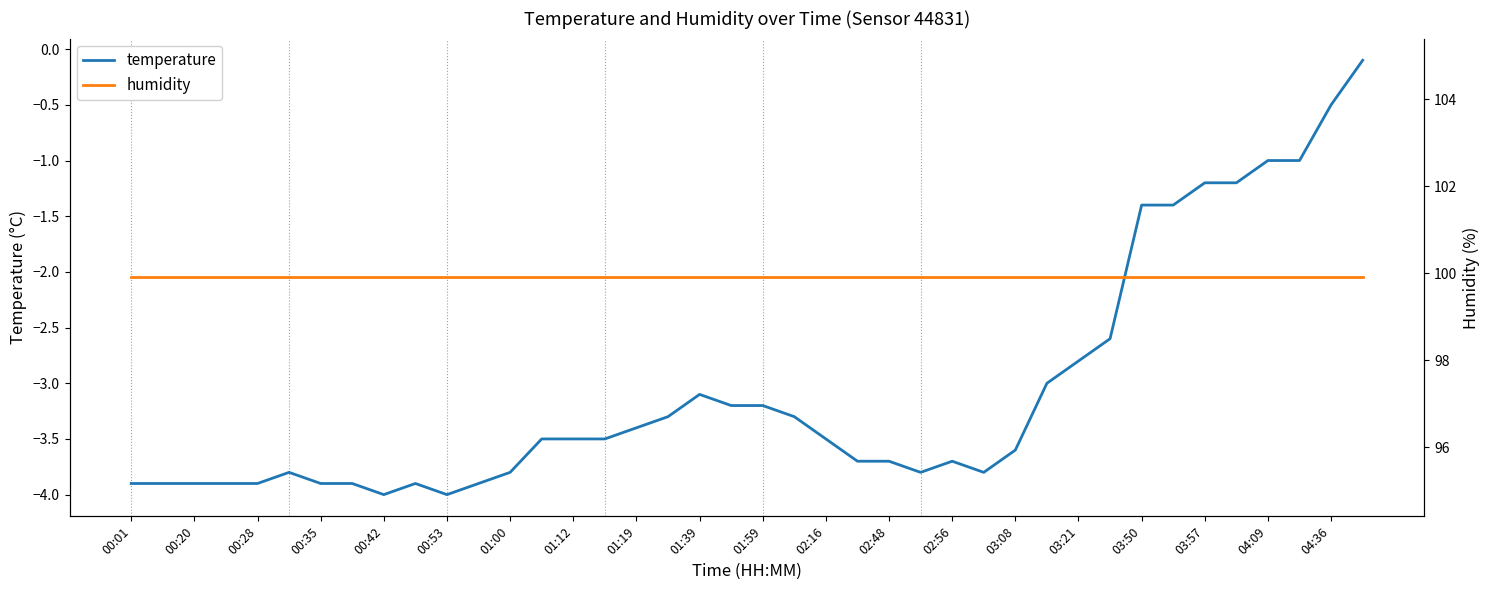

What is the average value of the humidity series?

99.9